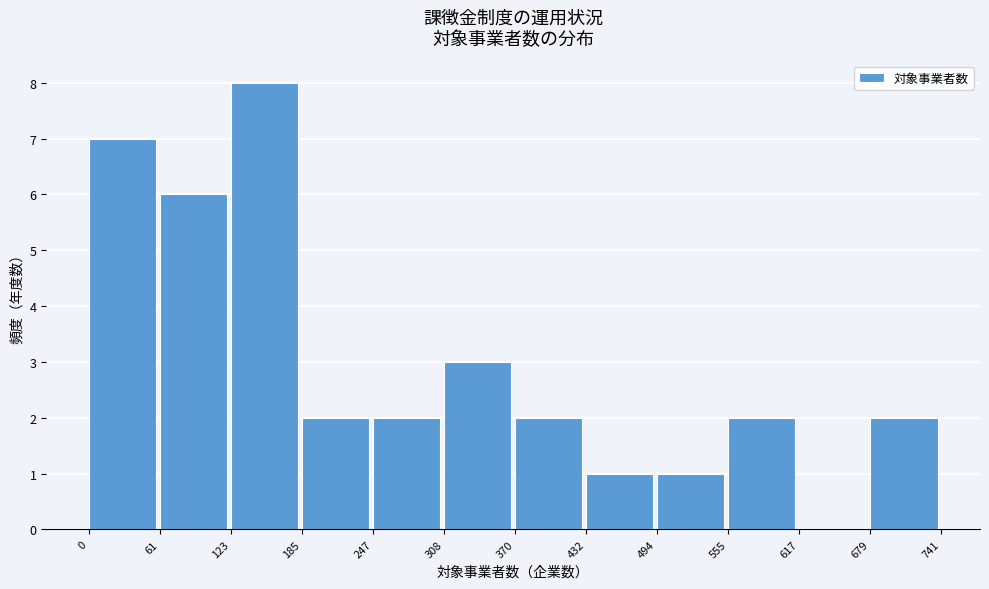

Reading left to right, transcribe this chart: for each bar, give the range it covers on the x-axis and its height. The values are not printed on the chart, so give them approximately, as read against the axis.

0 to 61: 7
61 to 123: 6
123 to 185: 8
185 to 247: 2
247 to 308: 2
308 to 370: 3
370 to 432: 2
432 to 494: 1
494 to 555: 1
555 to 617: 2
617 to 679: 0
679 to 741: 2